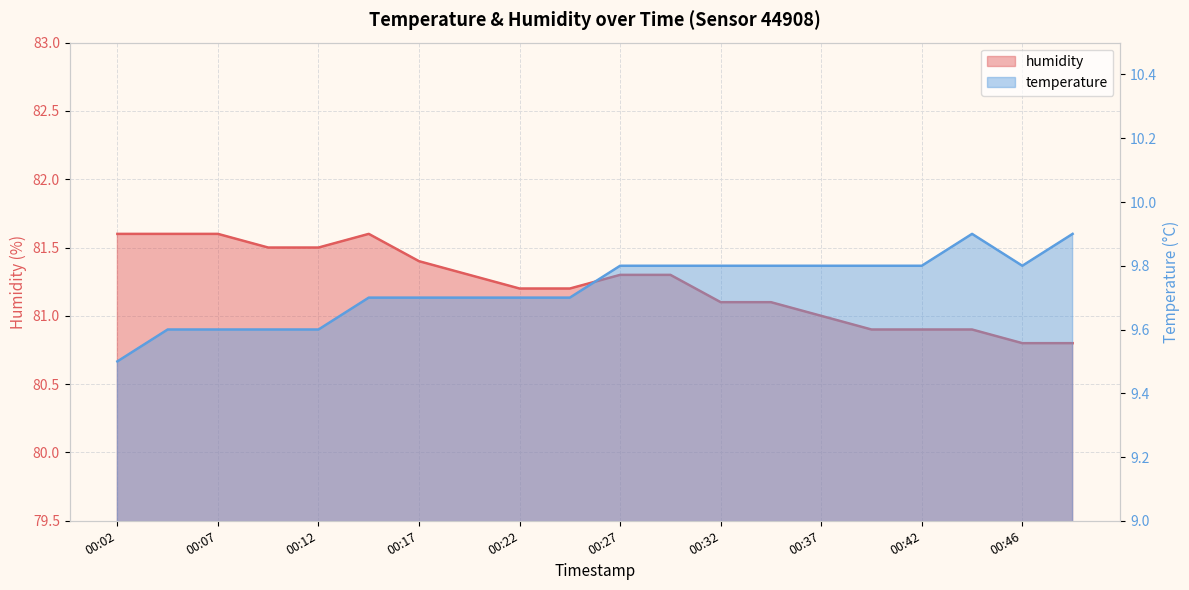

How many lines are shown in the chart?

2